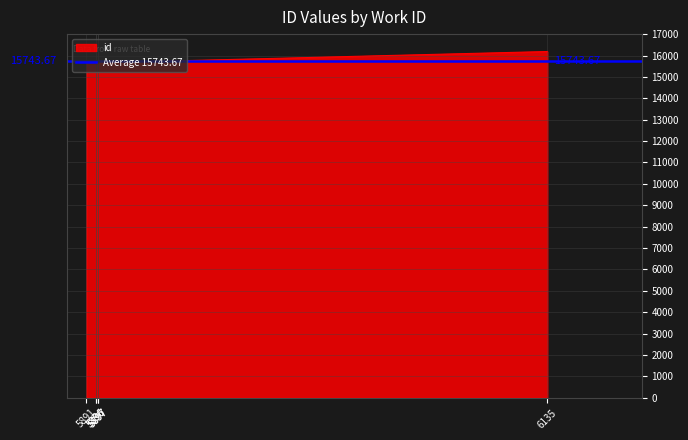

List the labels in order of value, largest first.

6135, 5897, 5897, 5896, 5896, 5891